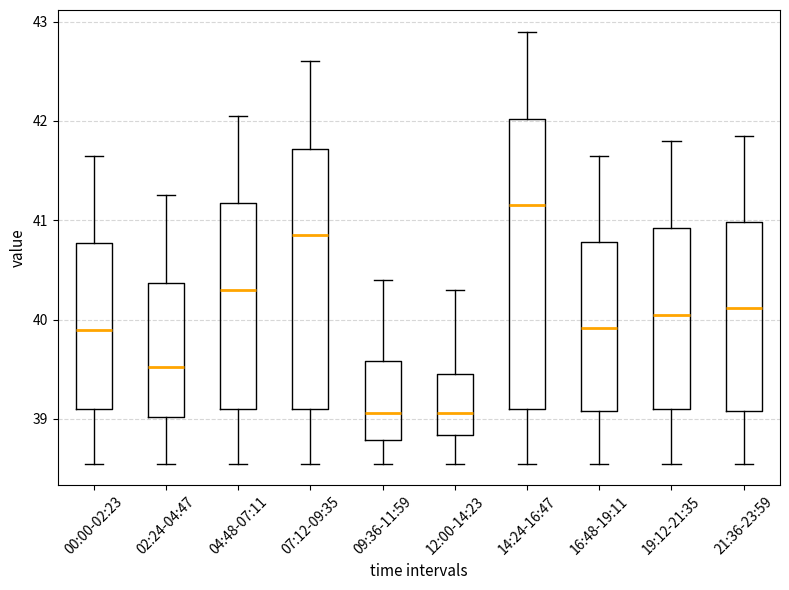

Comparing the boxes themselves (not the whiskers), which one is the tallest?

14:24-16:47